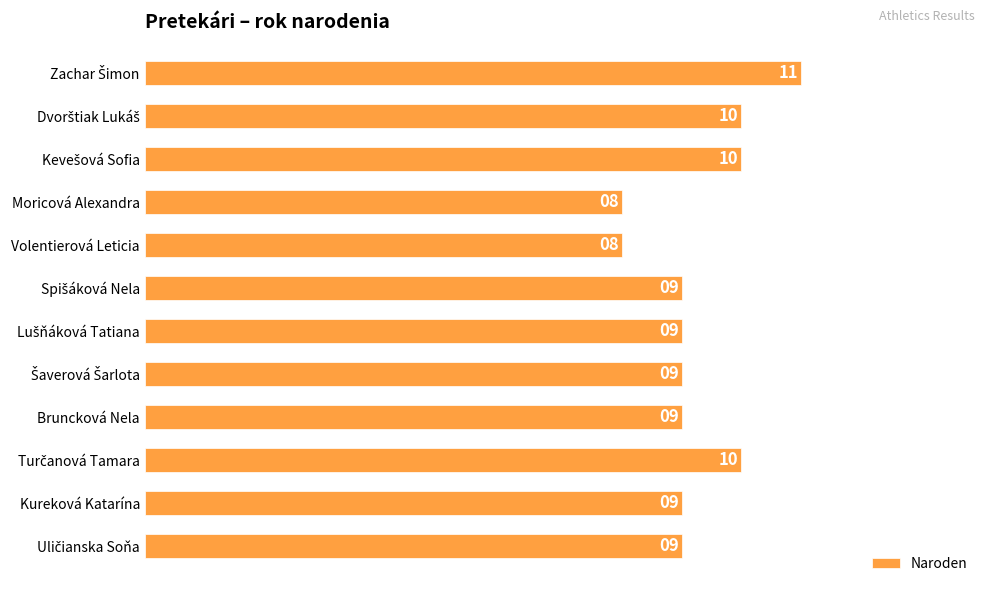

What is the label of the 11th bar from the top?

Kureková Katarína